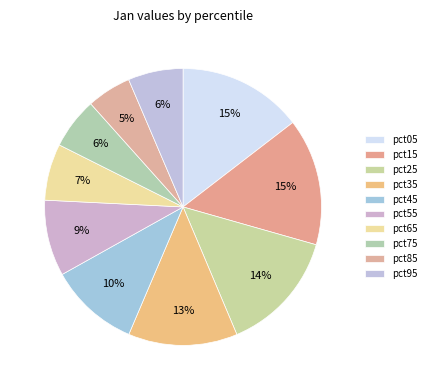

To the nearest percent, what is the average slice percentage?

10%